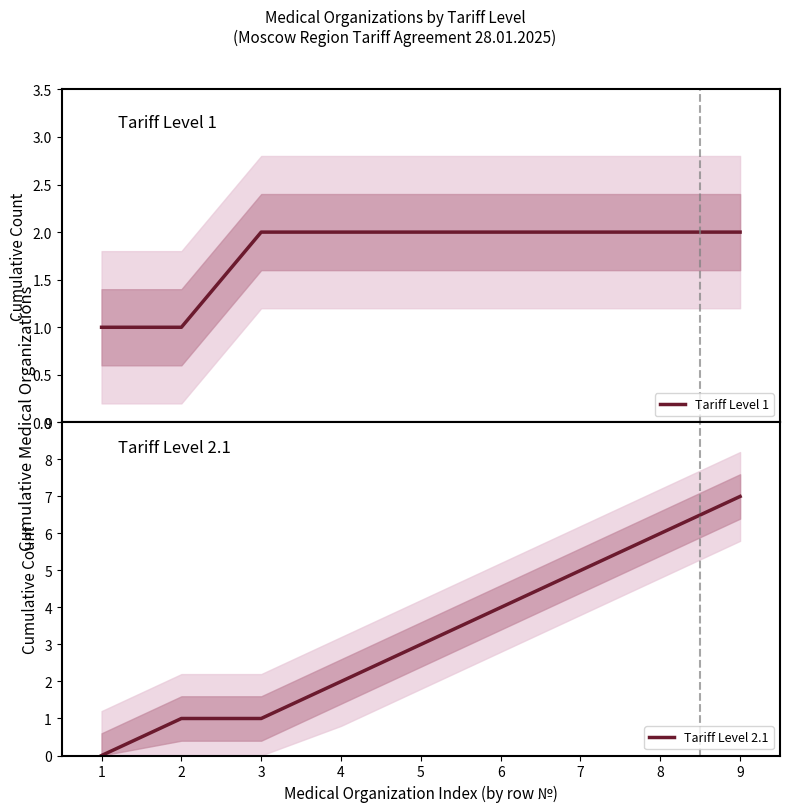

Which series has the largest range (max minus min)?

Tariff Level 2.1